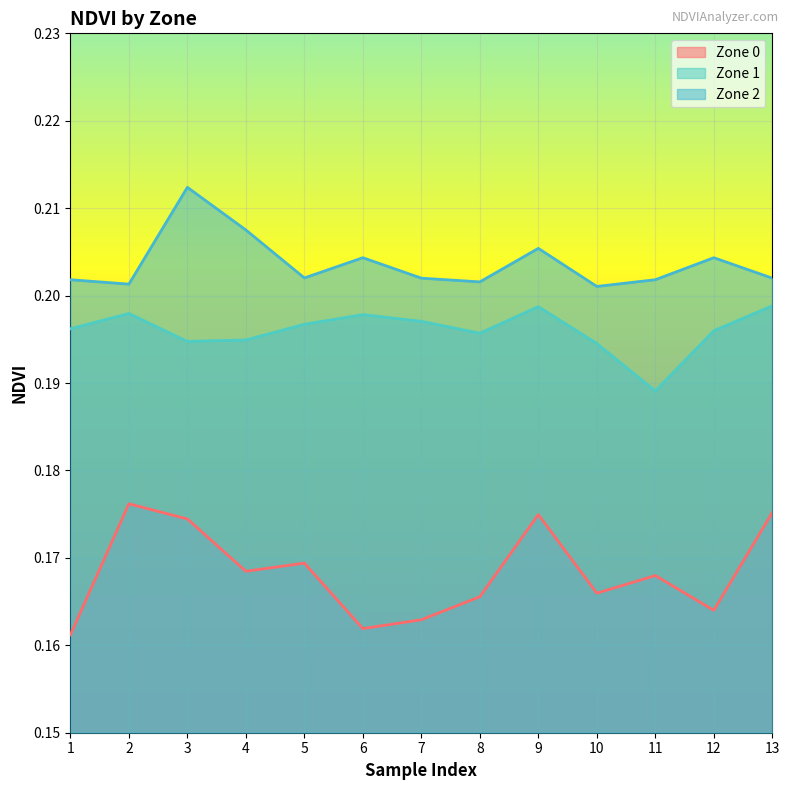

At which category does Zone 1 reach its first local peak?

2